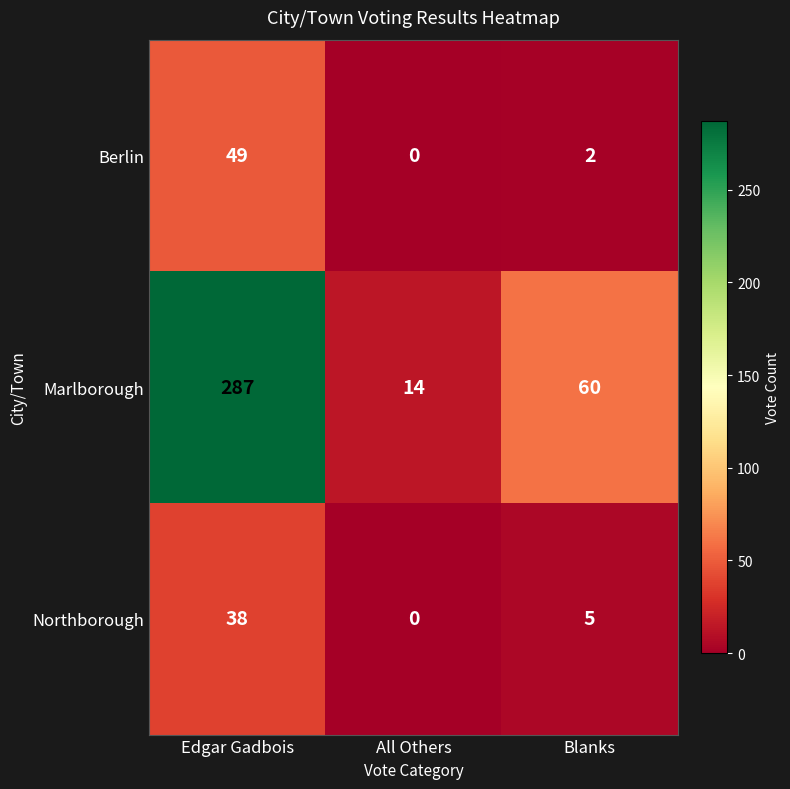

What is the sum of the Marlborough values at Blanks and All Others?

74